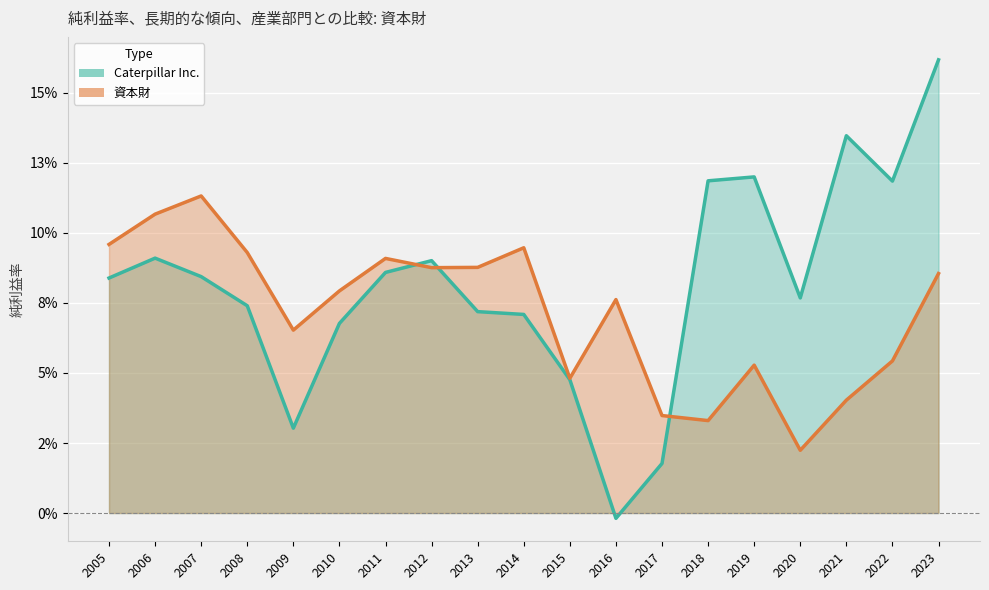

Rank the series at 2013 from highest to lowest value.

資本財, Caterpillar Inc.